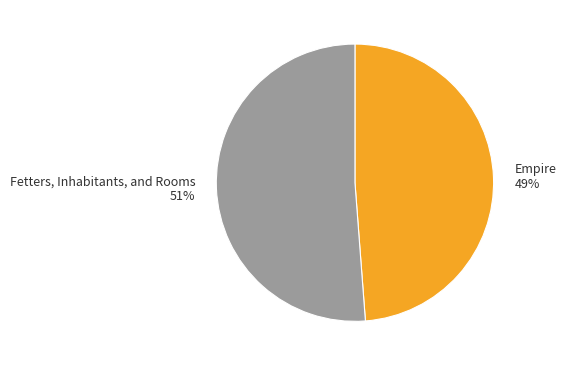

Rank the categories by value from lowest to highest.

Empire, Fetters, Inhabitants, and Rooms